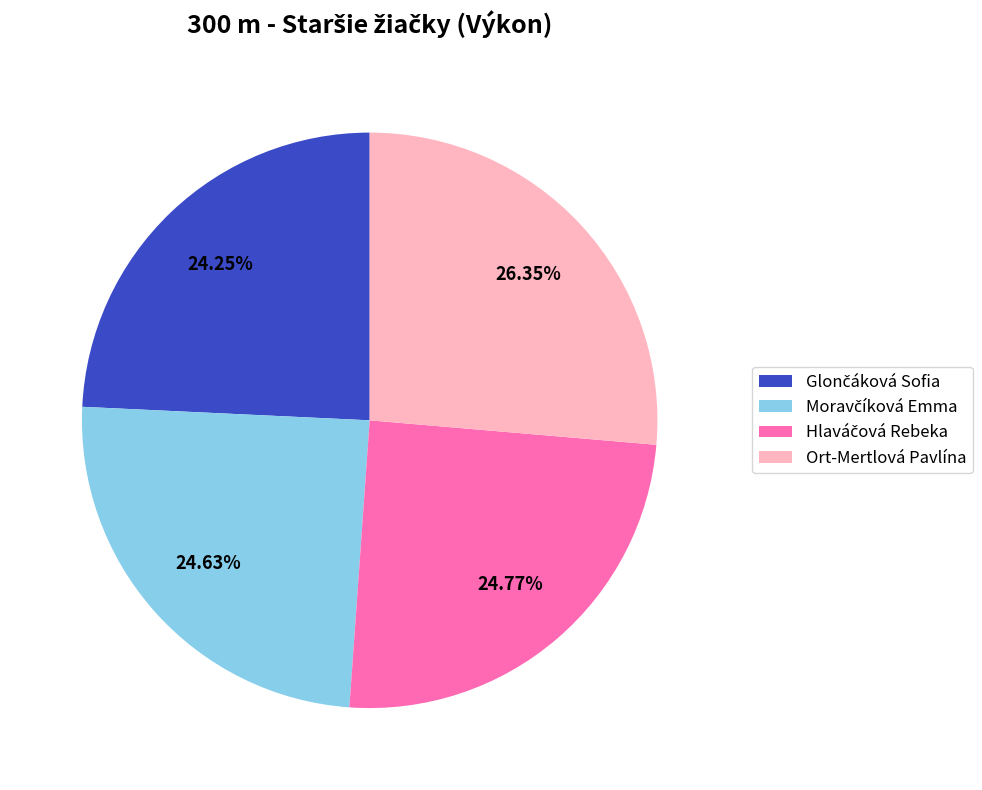

Is there a majority slice in this chart?

No